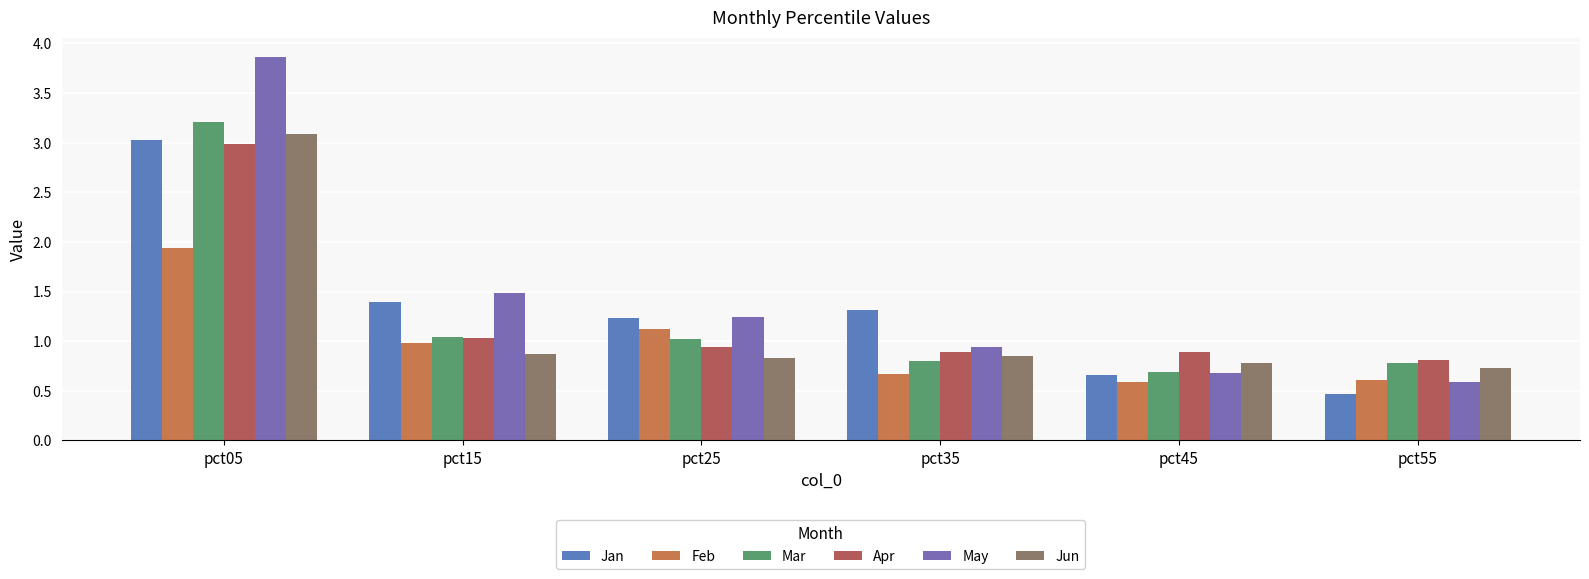

Reading left to right, transcribe all the data shown in this chart.

Jan: pct05=3.0	pct15=1.4	pct25=1.2	pct35=1.3	pct45=0.7	pct55=0.5
Feb: pct05=1.9	pct15=1.0	pct25=1.1	pct35=0.7	pct45=0.6	pct55=0.6
Mar: pct05=3.2	pct15=1.0	pct25=1.0	pct35=0.8	pct45=0.7	pct55=0.8
Apr: pct05=3.0	pct15=1.0	pct25=0.9	pct35=0.9	pct45=0.9	pct55=0.8
May: pct05=3.9	pct15=1.5	pct25=1.2	pct35=0.9	pct45=0.7	pct55=0.6
Jun: pct05=3.1	pct15=0.9	pct25=0.8	pct35=0.9	pct45=0.8	pct55=0.7